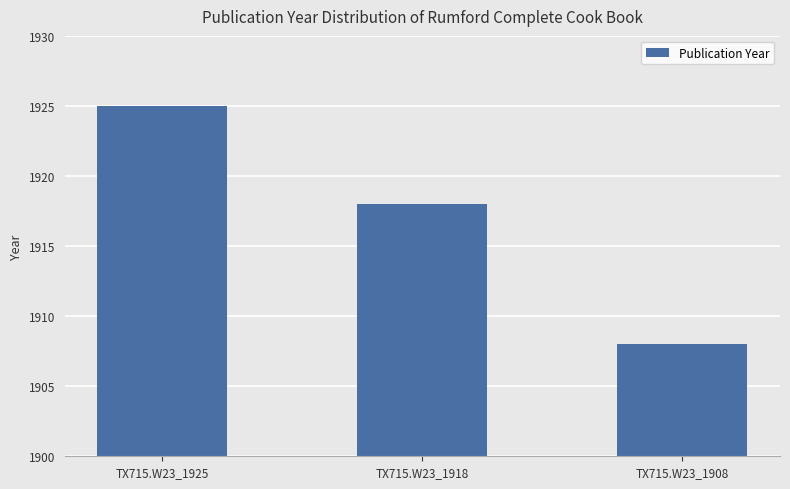

How many values are between 1908 and 1925?

3